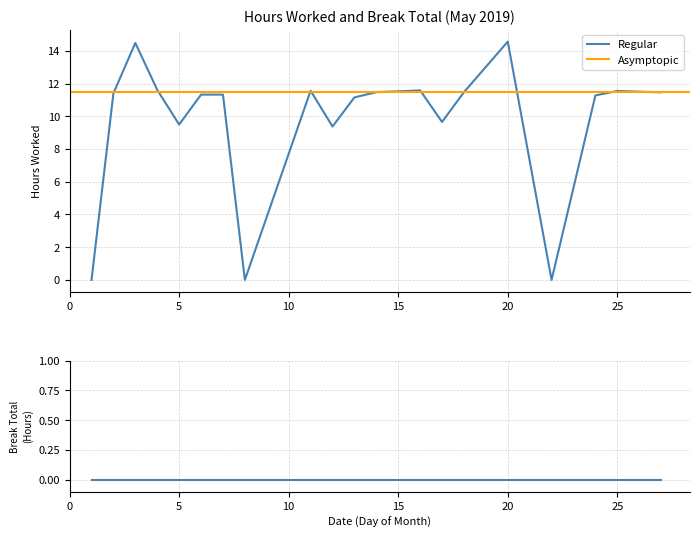

True or false: the data shows 11.5 at 14.

True